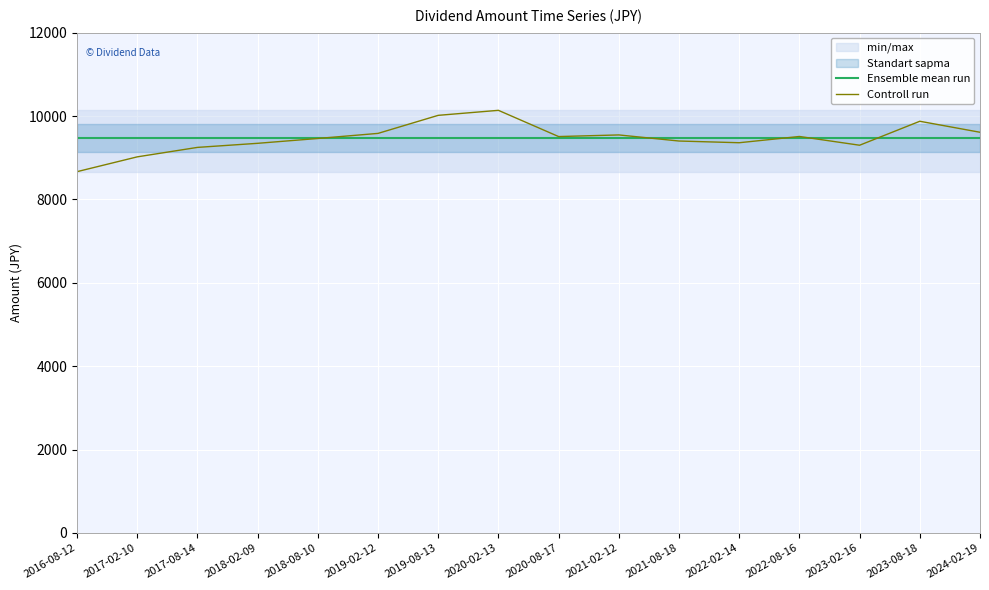

The Ensemble mean run series shows 12694.3 at 2016-08-12. True or false?

False